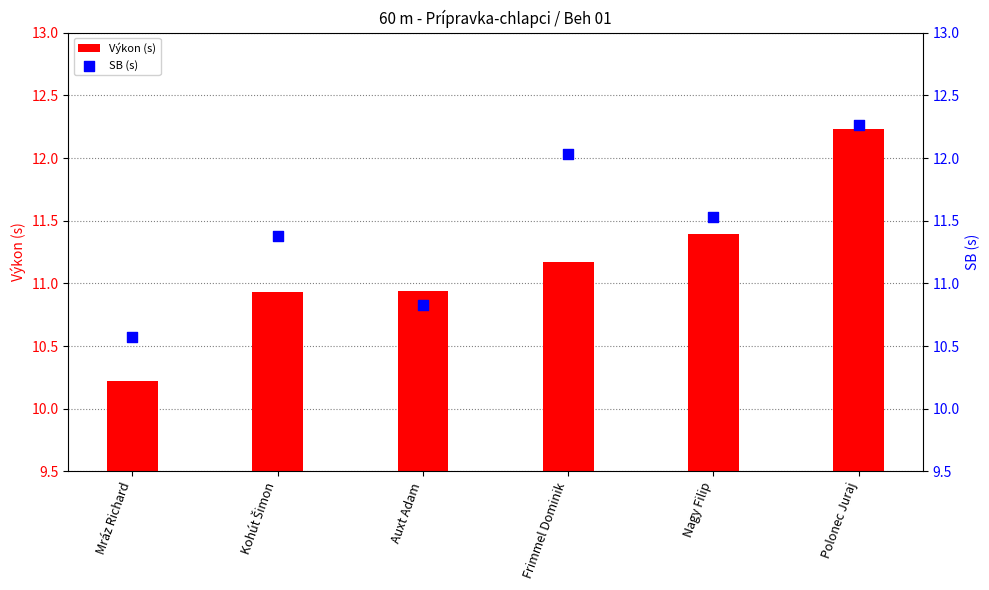

Which series contains the highest Y value?

SB (s)